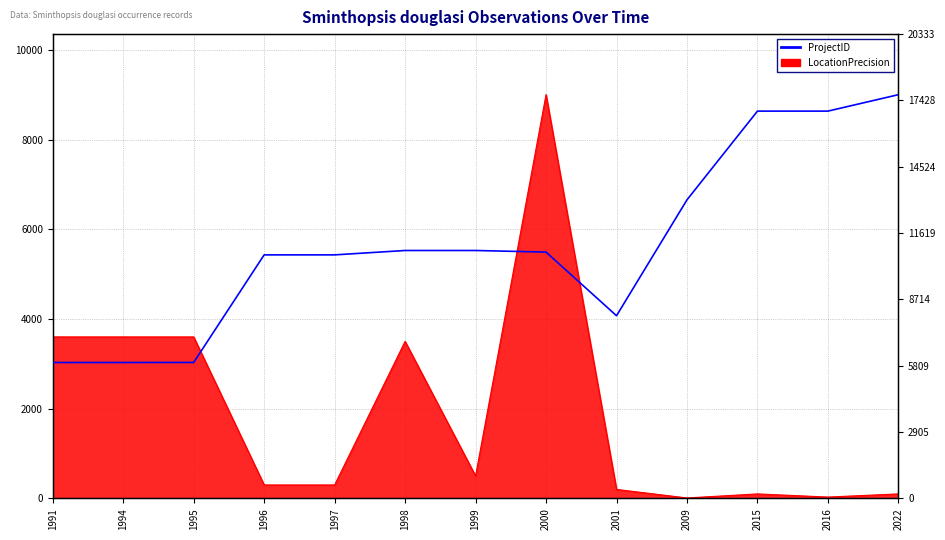

What is the average value?

11105